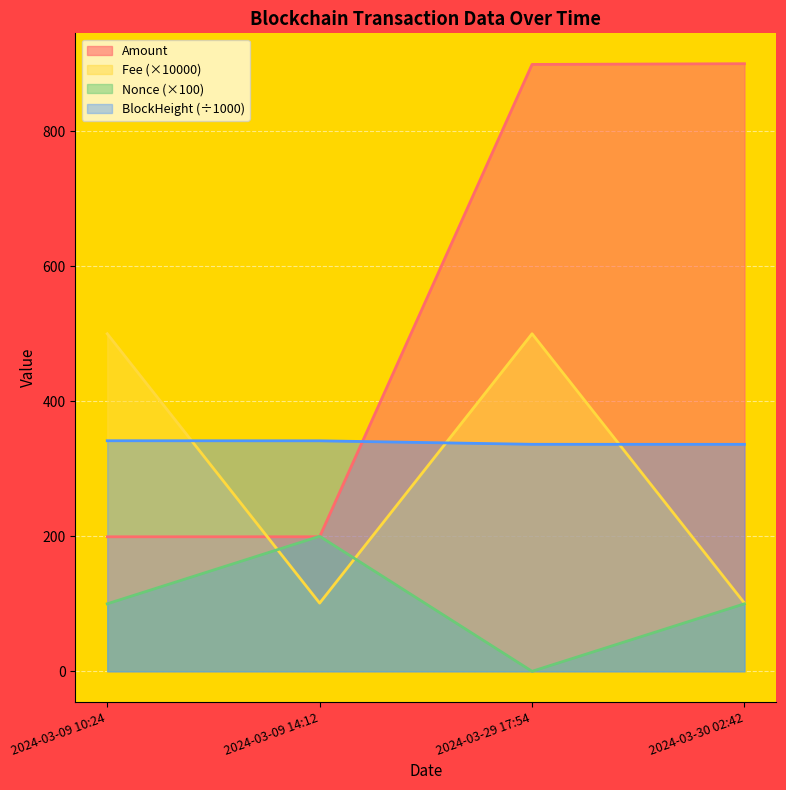

Reading left to right, what are all the values shown in this chart?

Amount: 2024-03-09 10:24=199.3	2024-03-09 14:12=199.3	2024-03-29 17:54=899.0	2024-03-30 02:42=900.0
Fee: 2024-03-09 10:24=500.0	2024-03-09 14:12=101.0	2024-03-29 17:54=500.0	2024-03-30 02:42=101.0
BlockHeight: 2024-03-09 10:24=341.5	2024-03-09 14:12=341.4	2024-03-29 17:54=336.3	2024-03-30 02:42=336.2
Nonce: 2024-03-09 10:24=100.0	2024-03-09 14:12=200.0	2024-03-29 17:54=0.0	2024-03-30 02:42=100.0